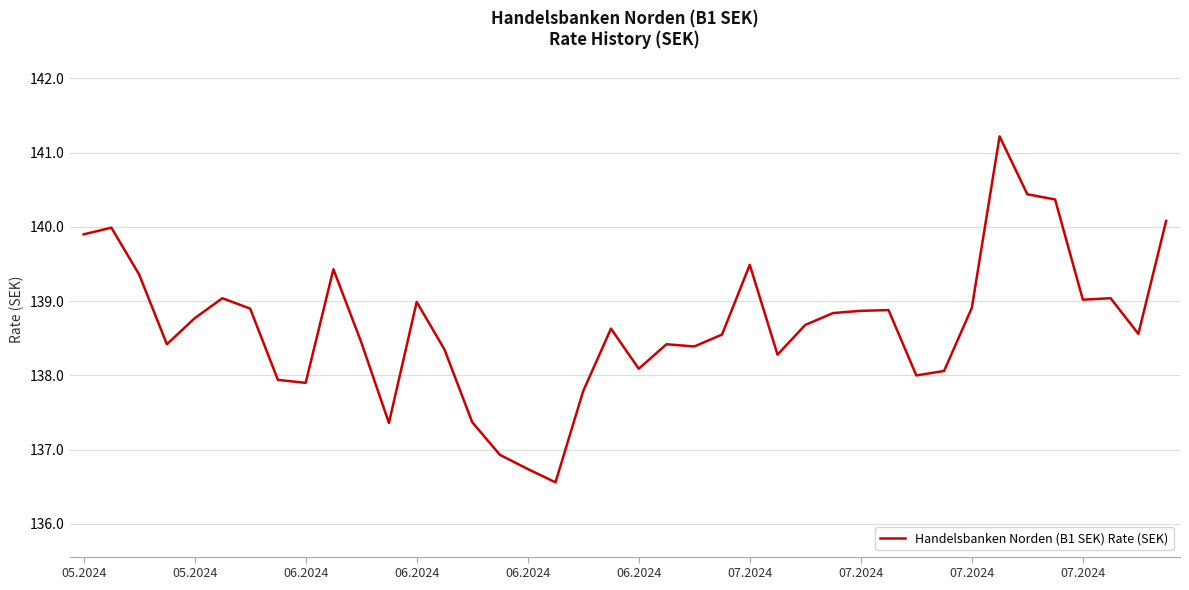

Does the chart have visible grid lines?

Yes